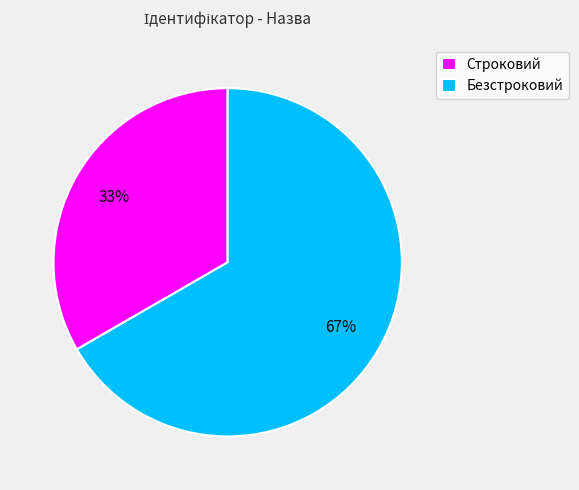

Combined, do Безстроковий and Строковий account for over 50%?

Yes